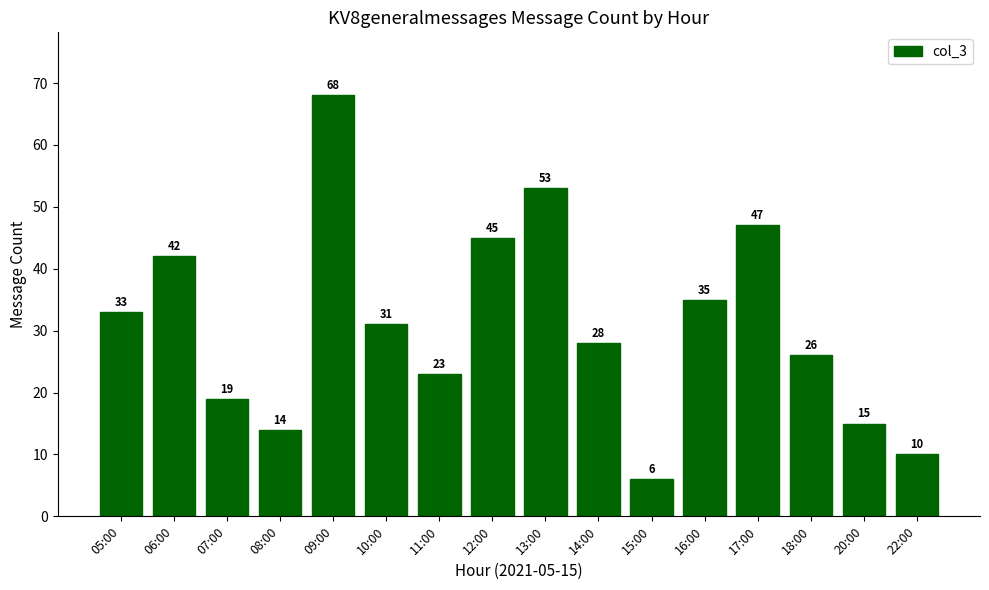

Between 15:00 and 13:00, which is larger?

13:00